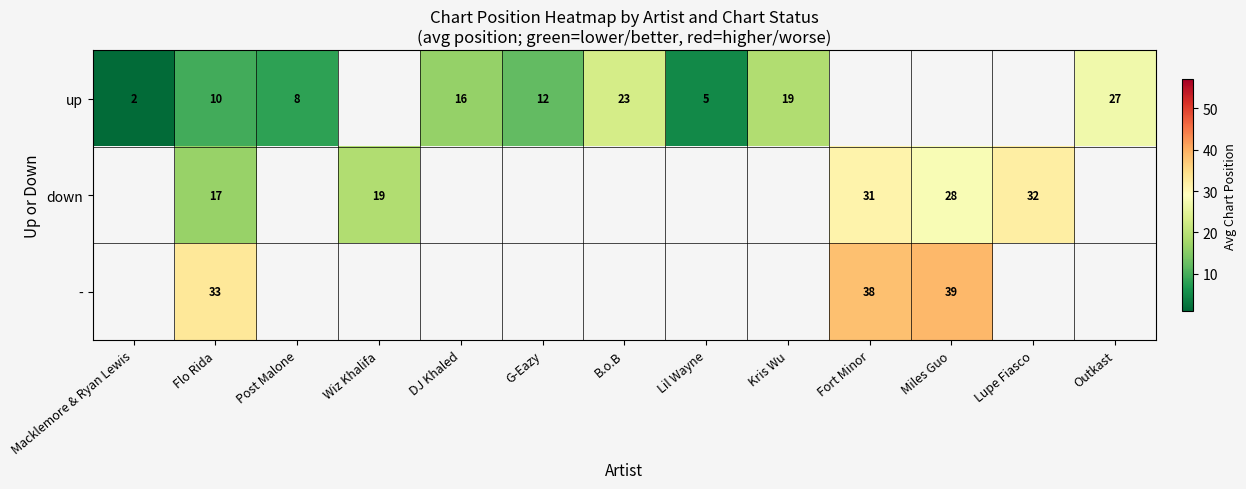

At which category is the sum across all series the highest?

Flo Rida